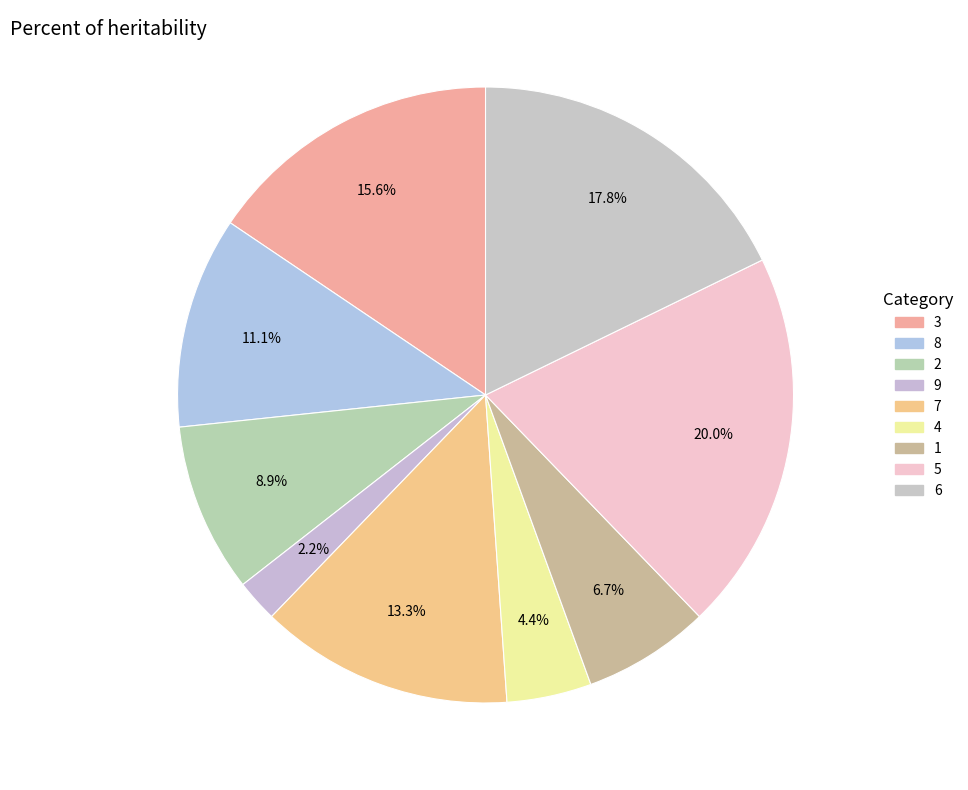

Does any single category account for the majority?

No